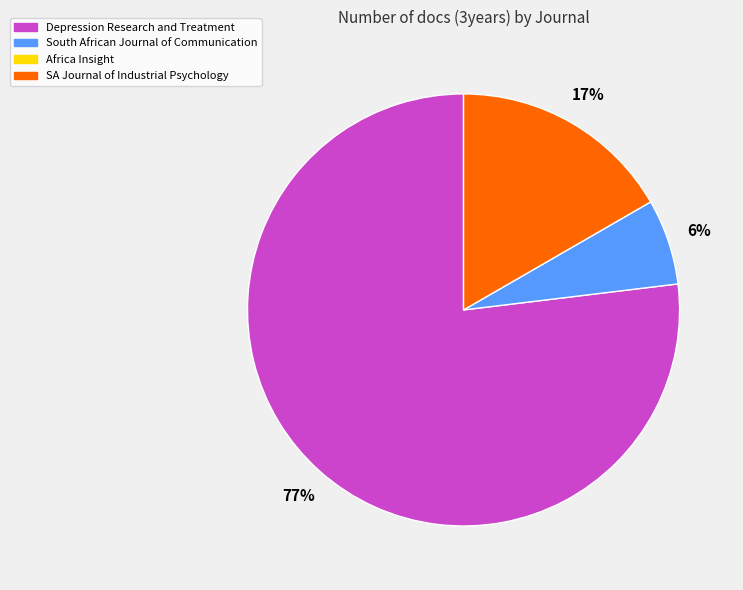

To the nearest percent, what is the average slice percentage?

33%